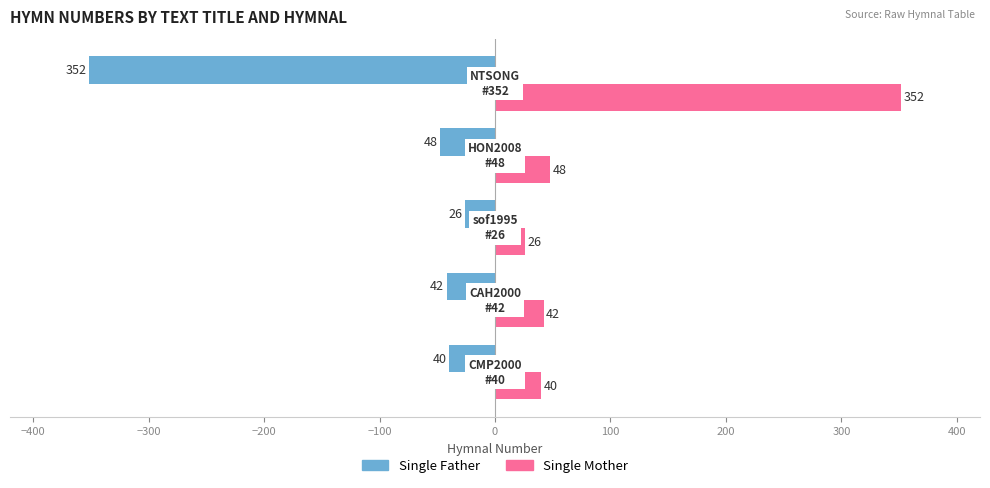

Rank the series by their maximum value, from highest to lowest.

Single Mother, Single Father